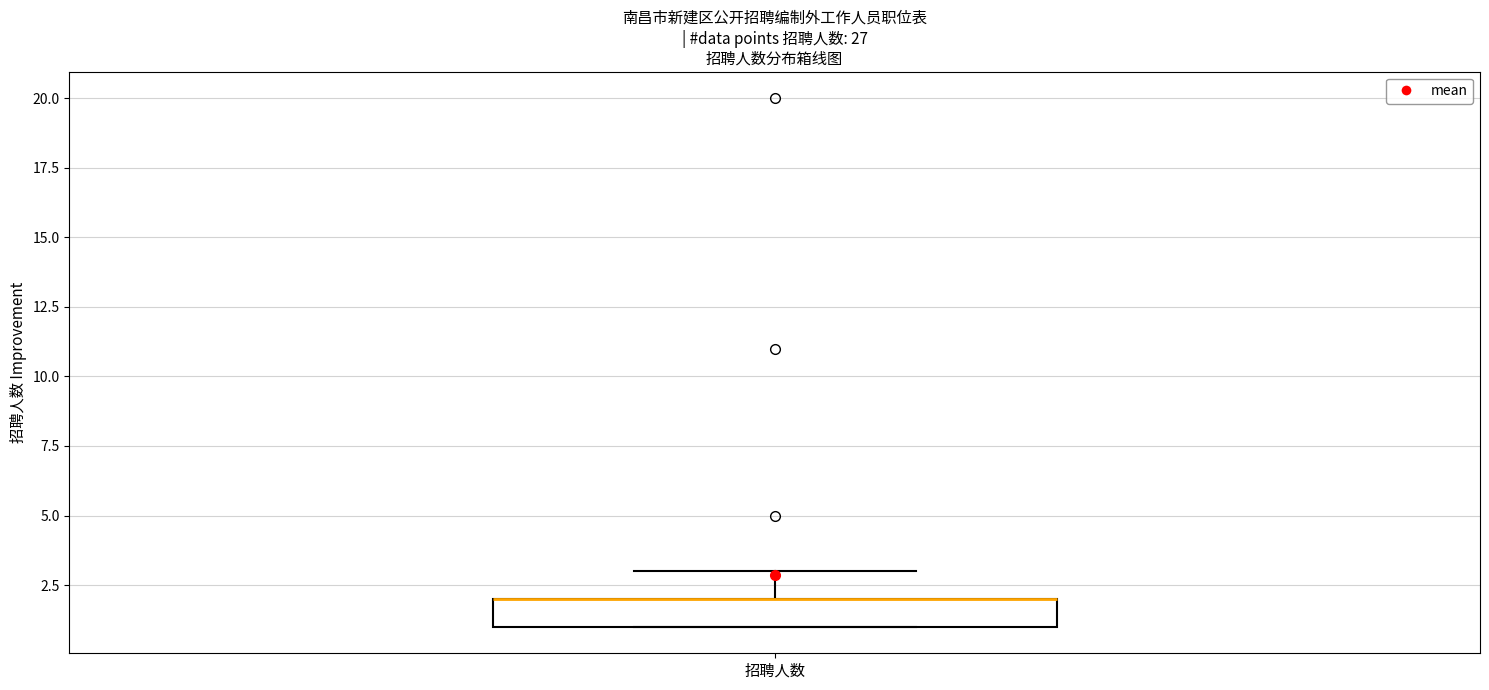

Transcribe this box plot: give where the median line is, the range the box spans, and where the two whiskers end, as read against the y-axis. The values are not printed on the chart, so give them approximately, as read against the axis.

median 2 (drawn on the box's upper edge), box 1 to 2, whiskers 1 to 3